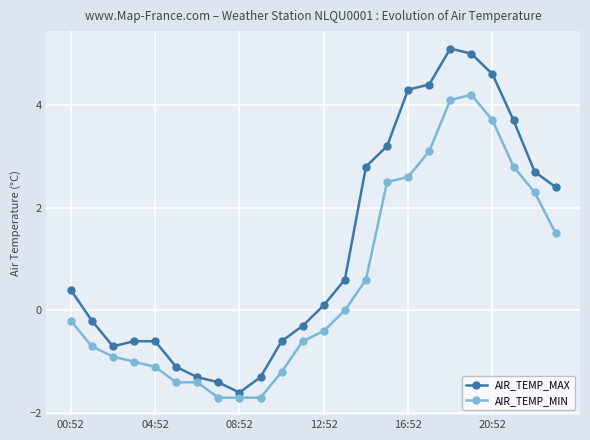

What is the difference between the second highest and second lowest values in the AIR_TEMP_MIN series?

5.8